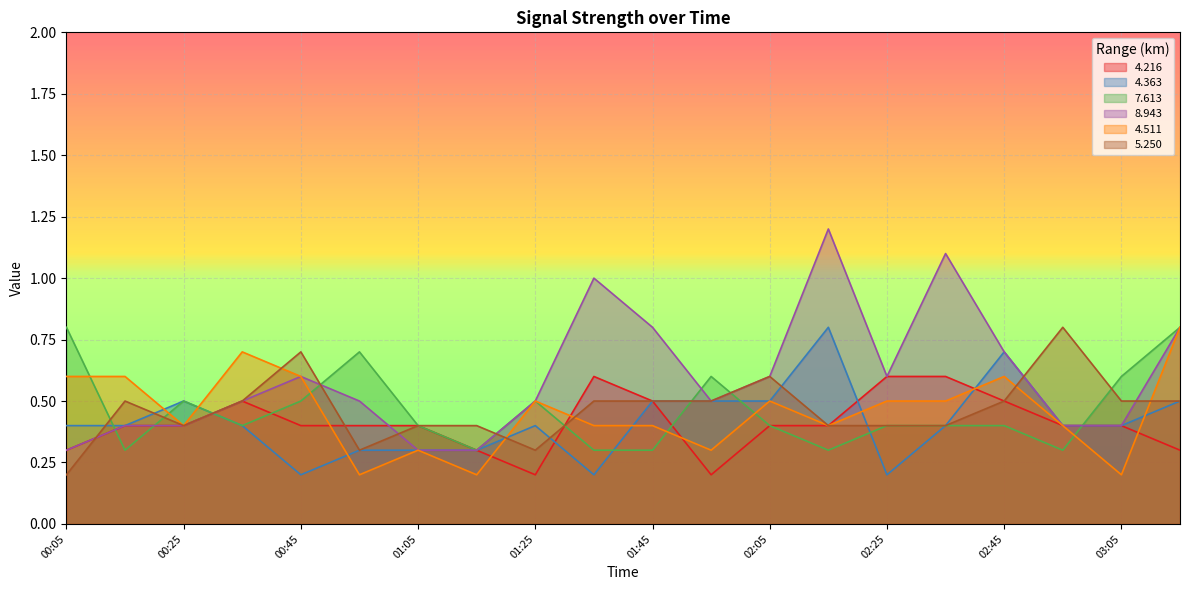

Where do 7.613 and 5.250 first cross each other?

00:05 and 00:15